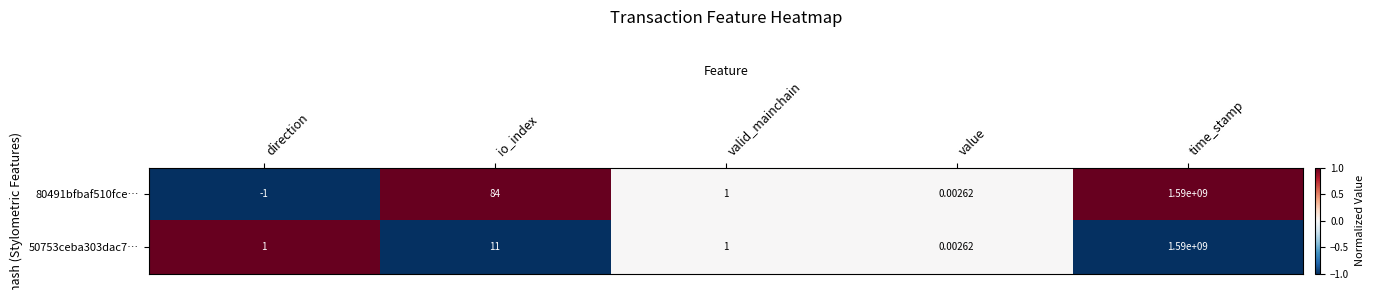

Where is 50753ceba303dac7… nearest to the value 795000000?

io_index